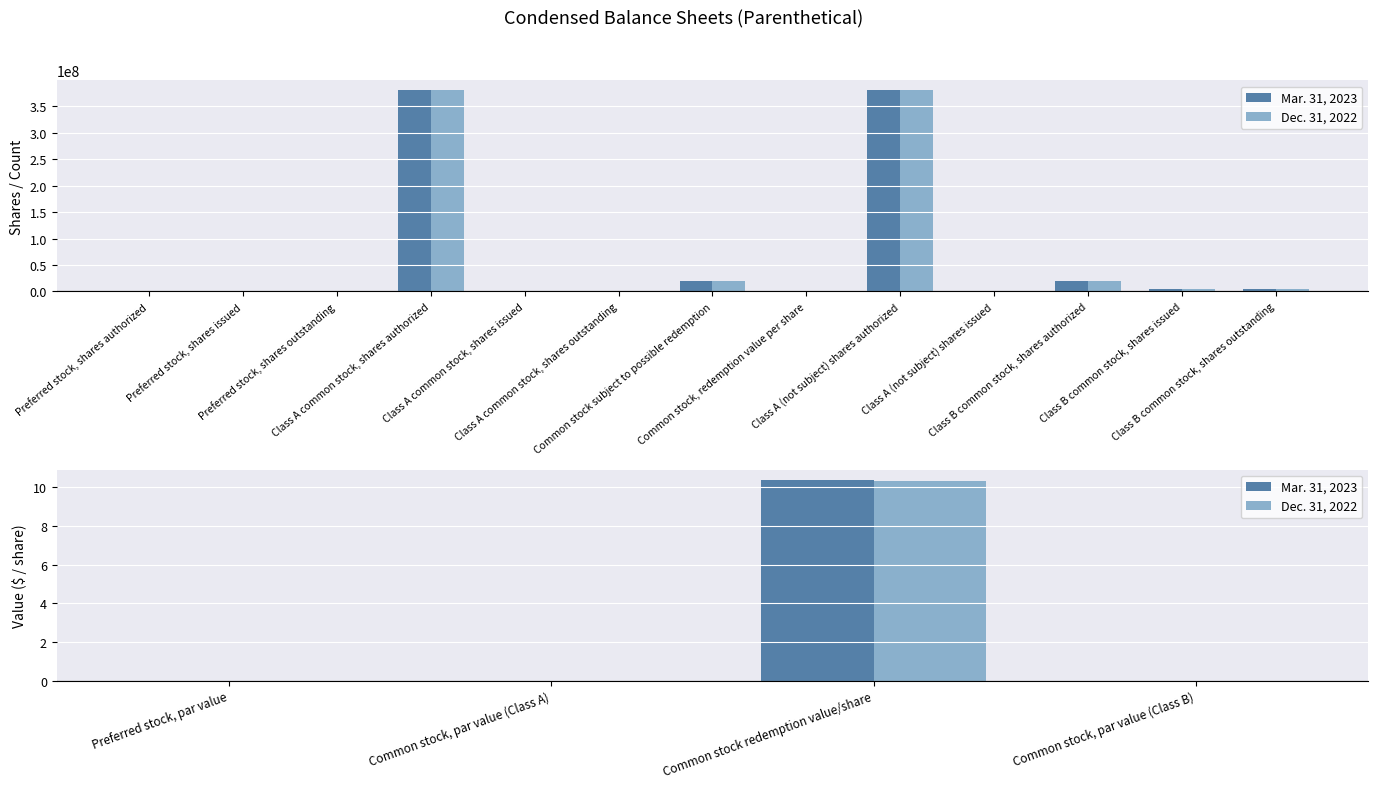

Where is Dec. 31, 2022 nearest to the value 5?

Preferred stock, par value